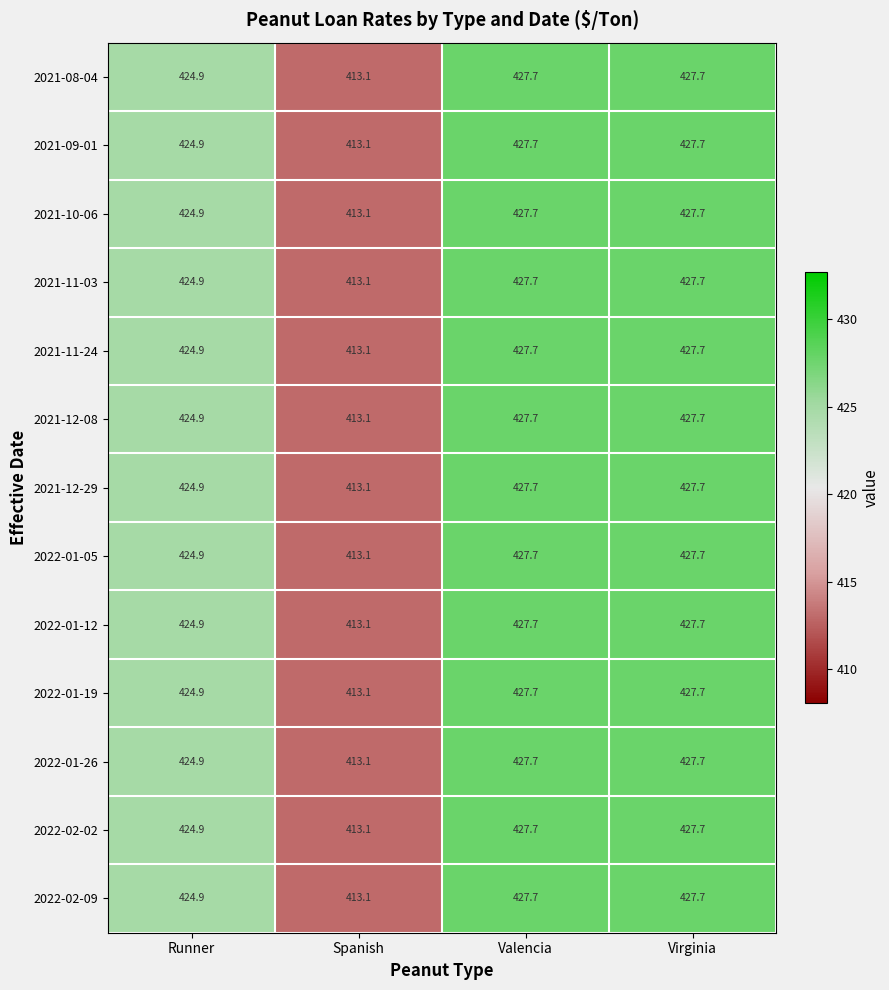

How many categories are shown in the chart?

4